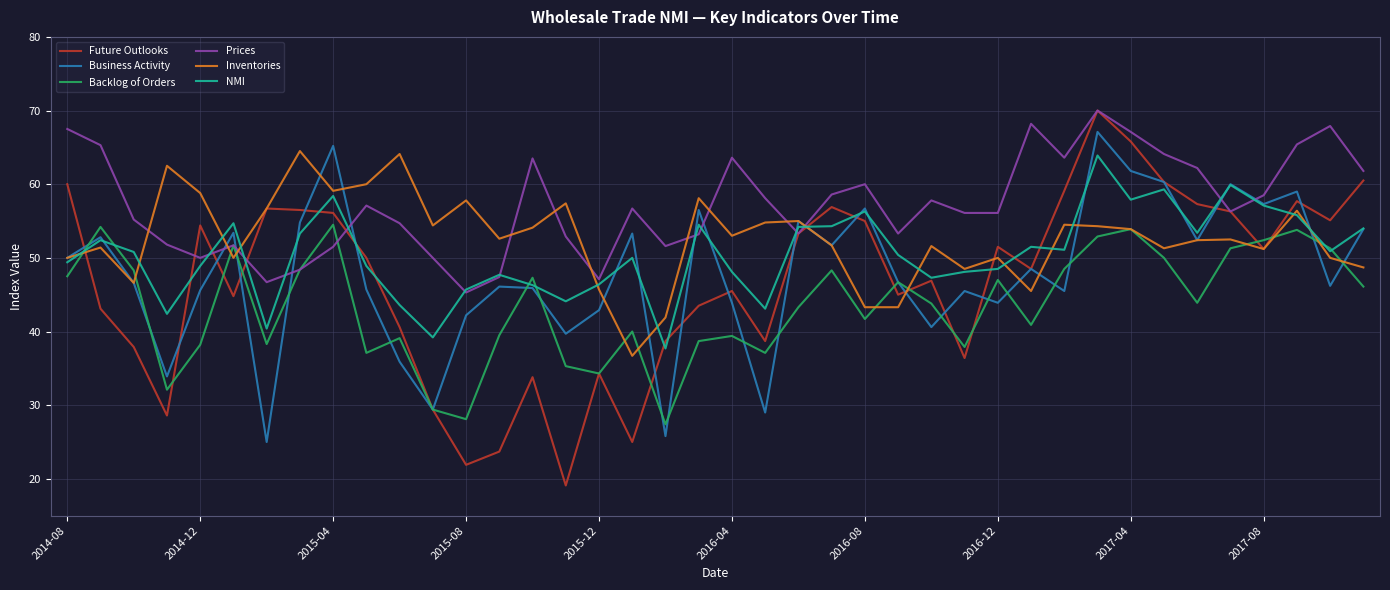

Count the number of categories in the chart.

40